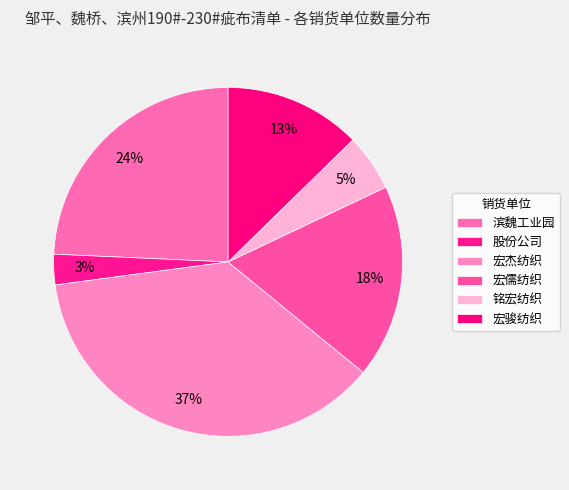

Is 宏杰纺织 the majority of the pie?

No